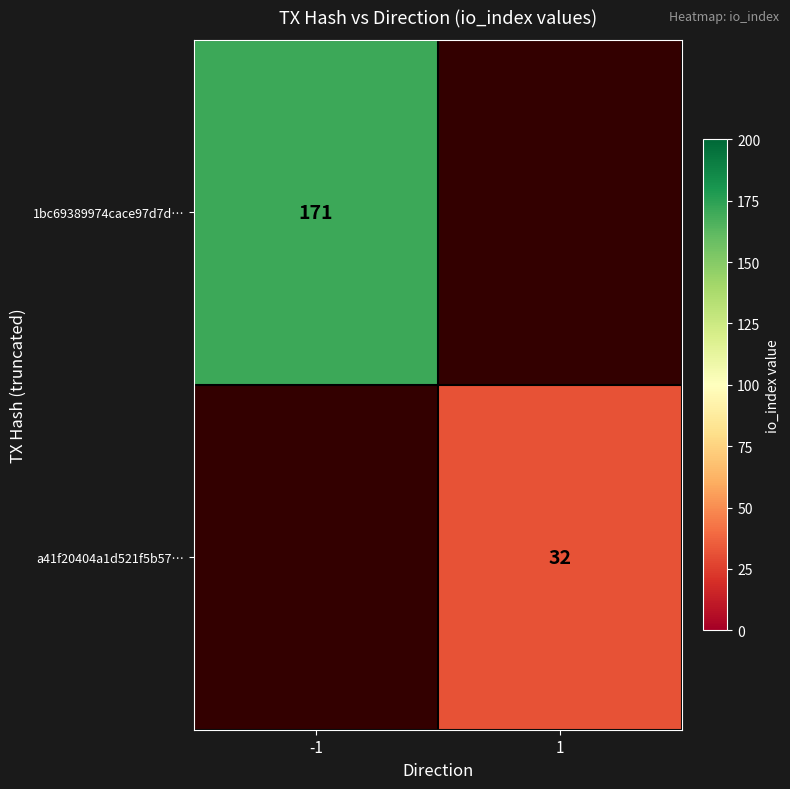

What is the minimum value shown in the chart?

32.0